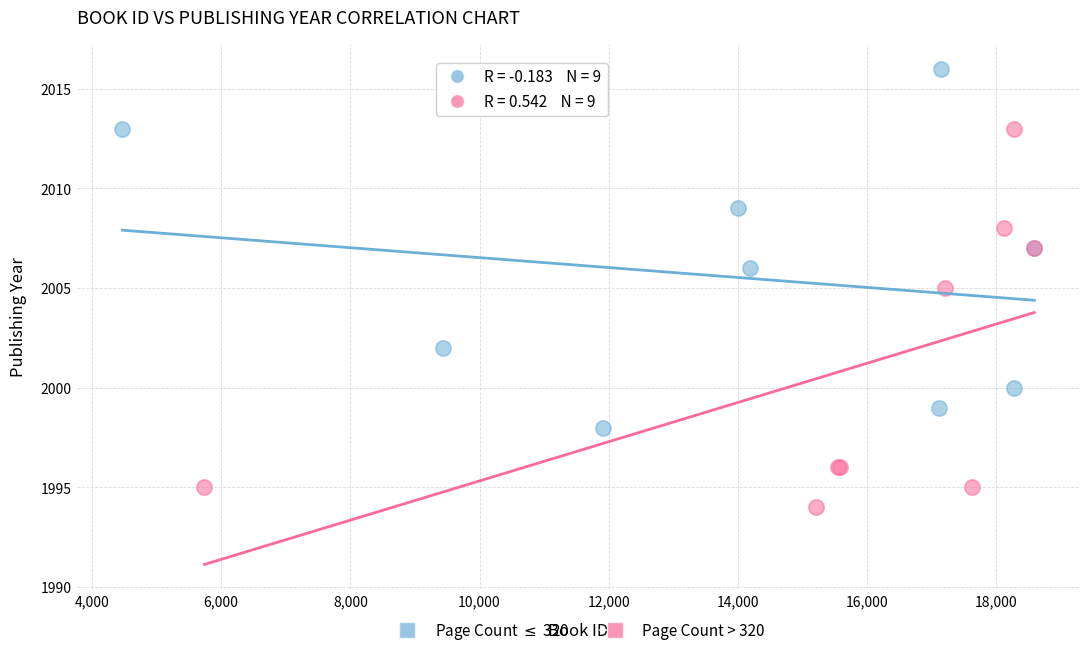

Which series reaches the minimum Y coordinate?

Page Count > 320